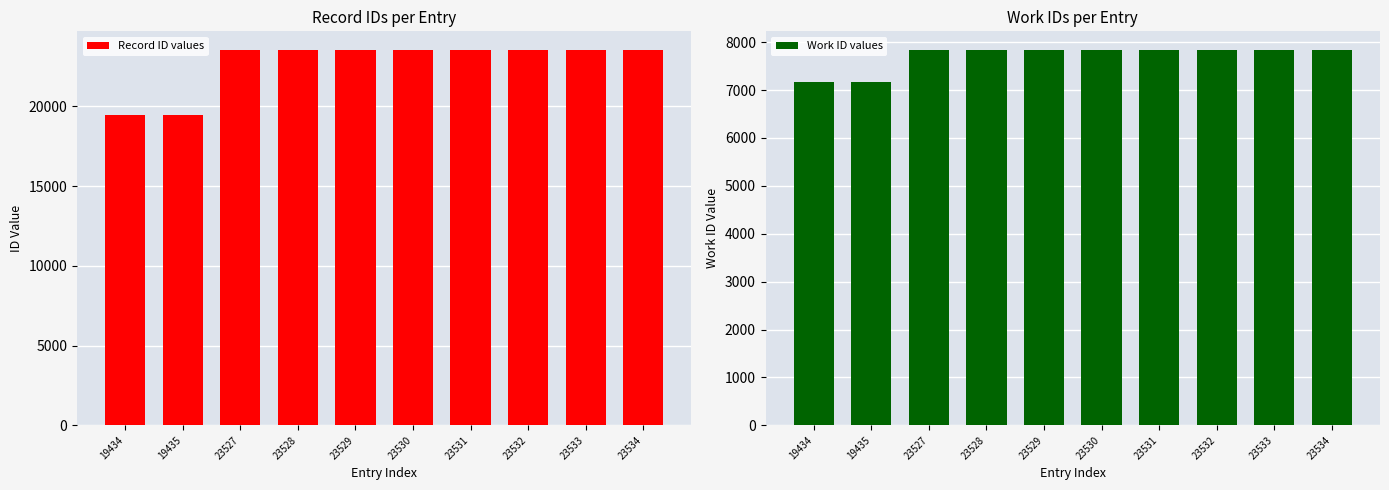

Rank the categories by Record ID values value from lowest to highest.

19434, 19435, 23527, 23528, 23529, 23530, 23531, 23532, 23533, 23534